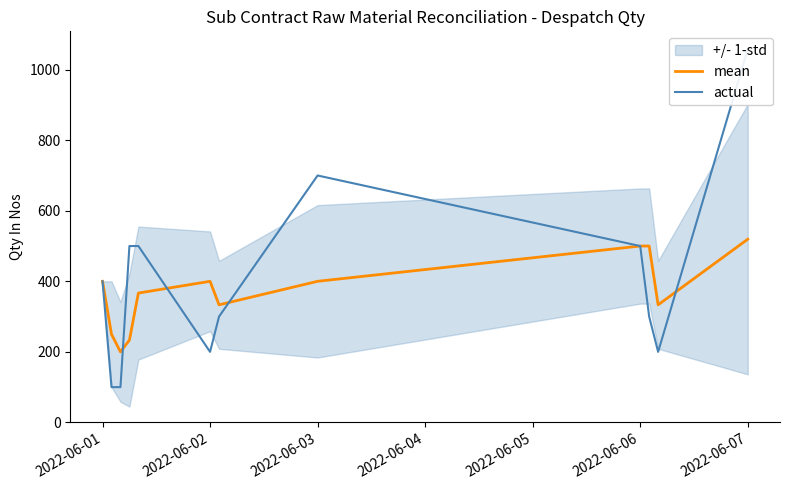

What is the value of the actual point at the 8th from the left?

700.0